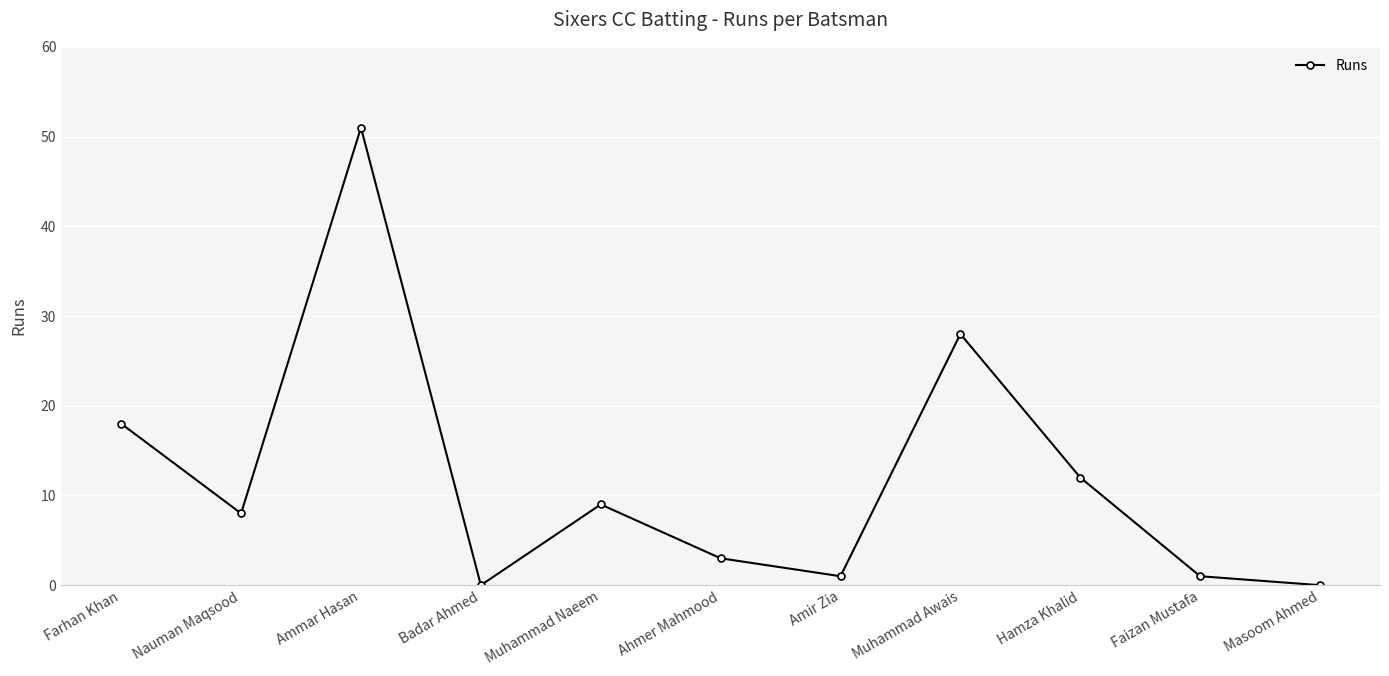

Reading left to right, transcribe all the data shown in this chart.

18	8	51	0	9	3	1	28	12	1	0